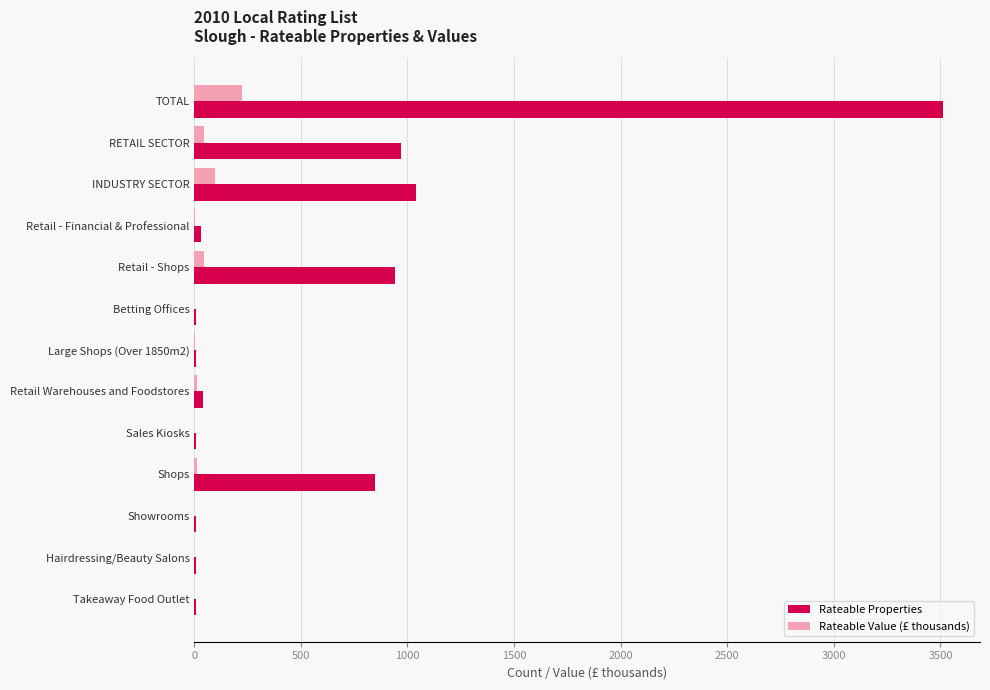

At which category is the sum across all series the highest?

TOTAL